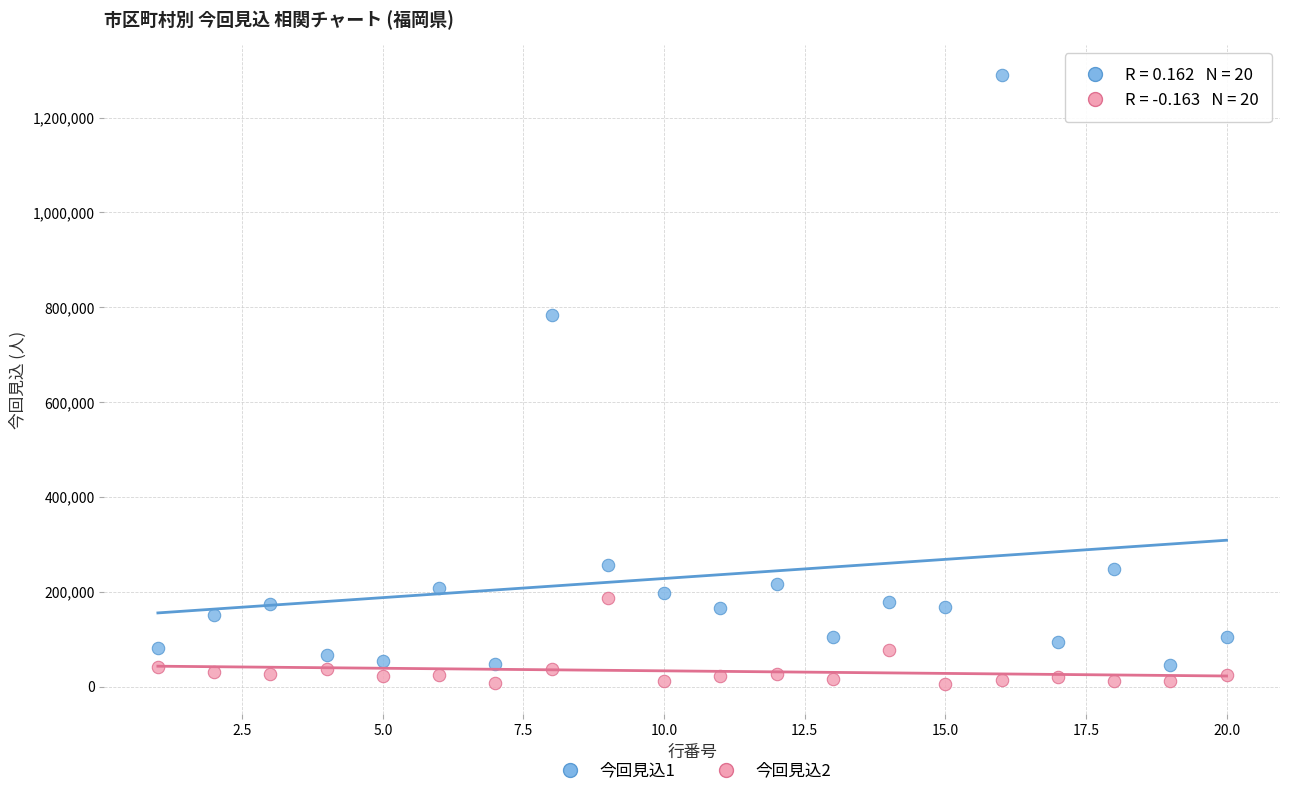

Across all series, what Y value is closest to 647686?

784005